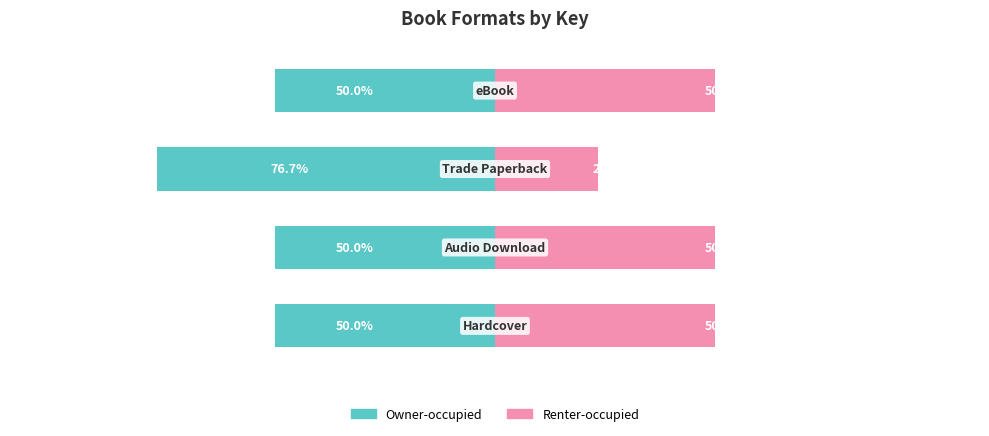

What are all the series names shown in the legend?

Owner-occupied, Renter-occupied